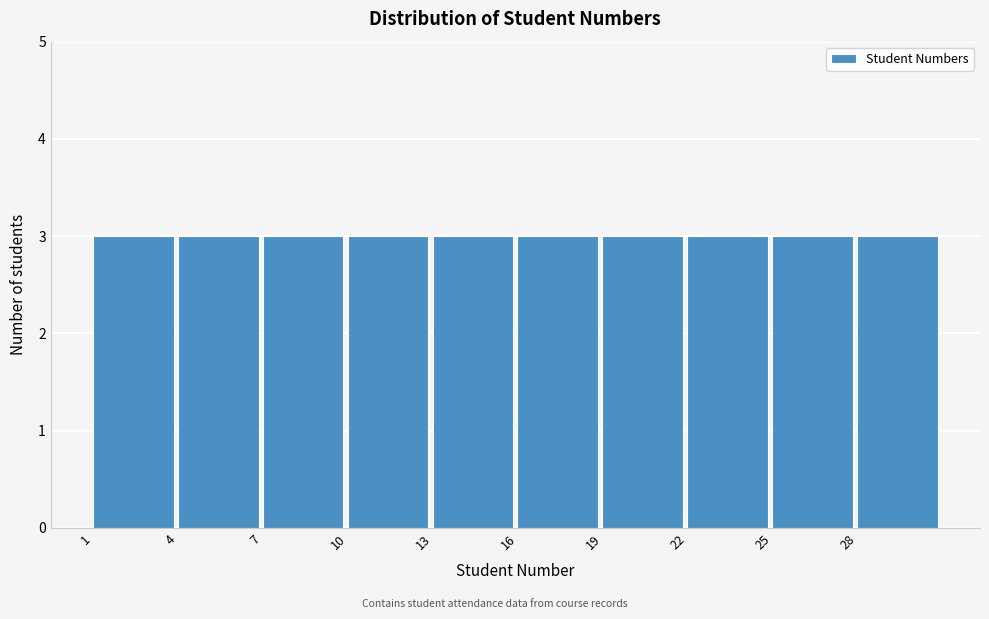

Reading left to right, list every bar in this chart as the range it spans on the x-axis followed by its height. The values are not printed on the chart, so give them approximately, as read against the axis.

1 to 4: 3
4 to 7: 3
7 to 10: 3
10 to 13: 3
13 to 16: 3
16 to 19: 3
19 to 22: 3
22 to 25: 3
25 to 28: 3
28 to 31: 3